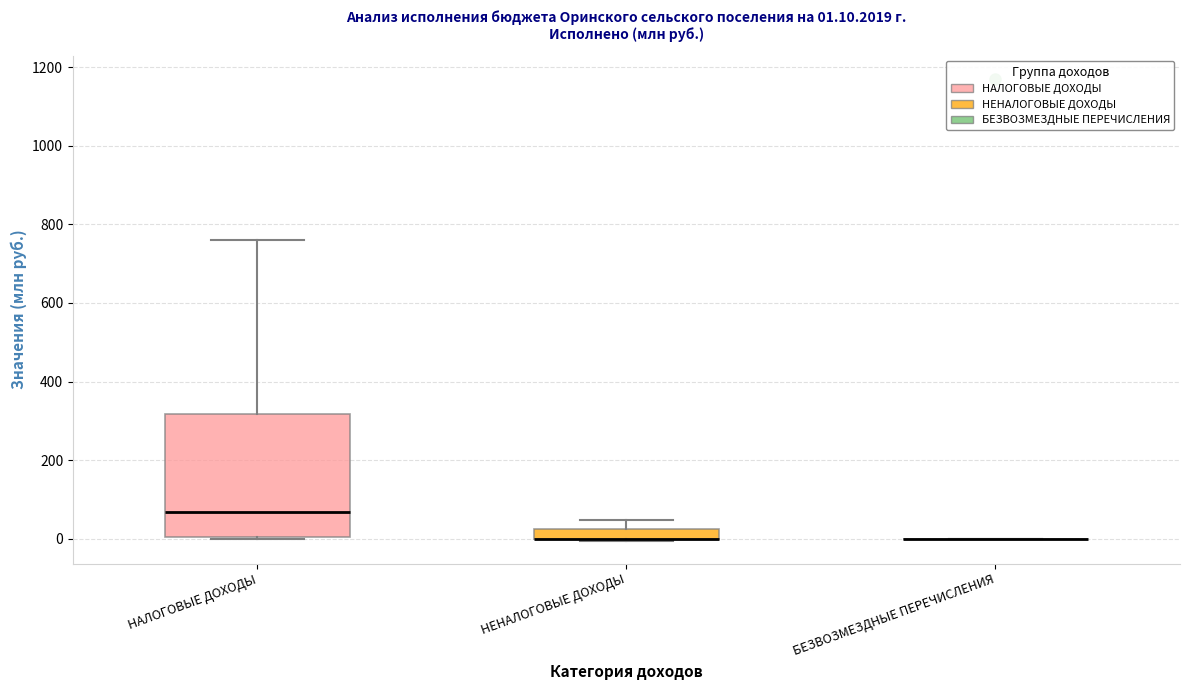

Comparing the boxes themselves (not the whiskers), which one is the tallest?

НАЛОГОВЫЕ ДОХОДЫ